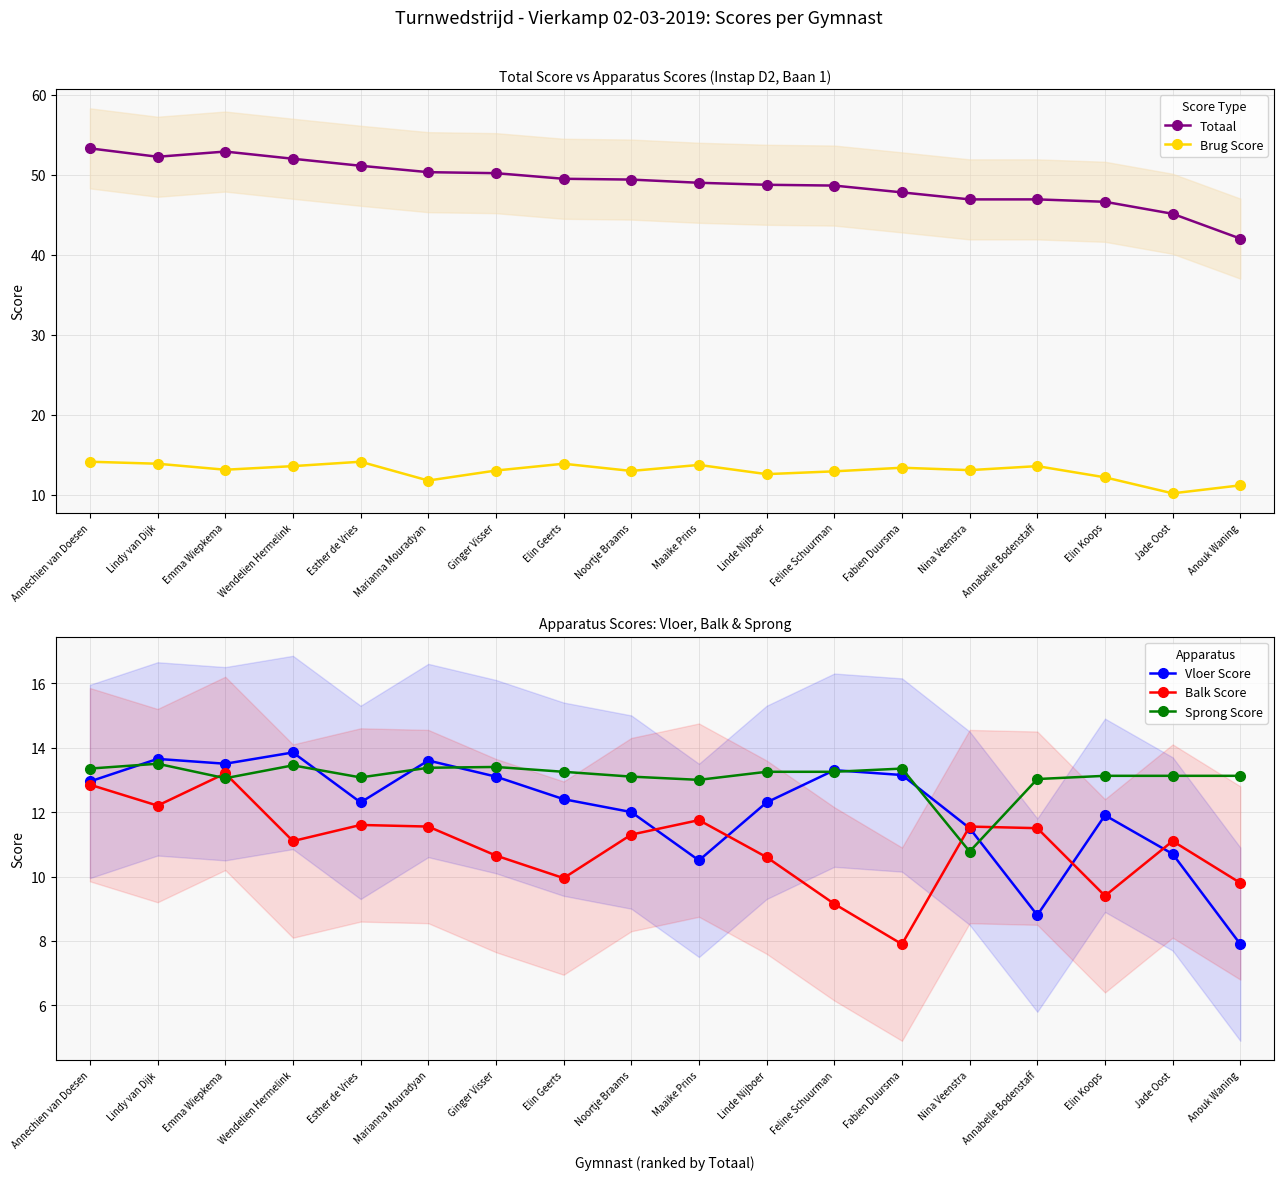

Between which two adjacent categories do Vloer Score and Sprong Score first intersect?

Annechien van Doesen and Lindy van Dijk